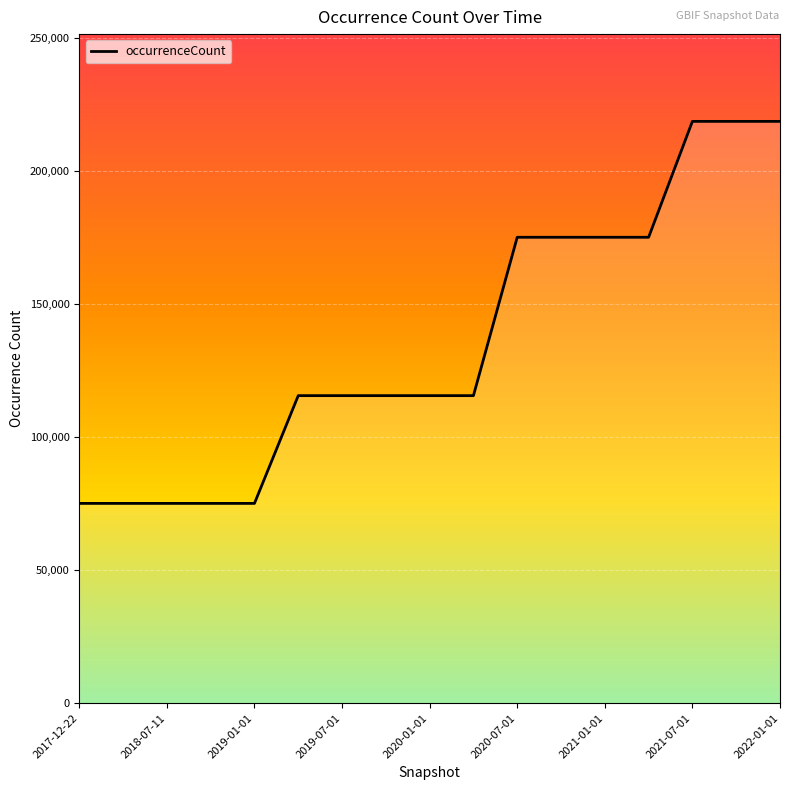

What is the smallest value displayed?

75092